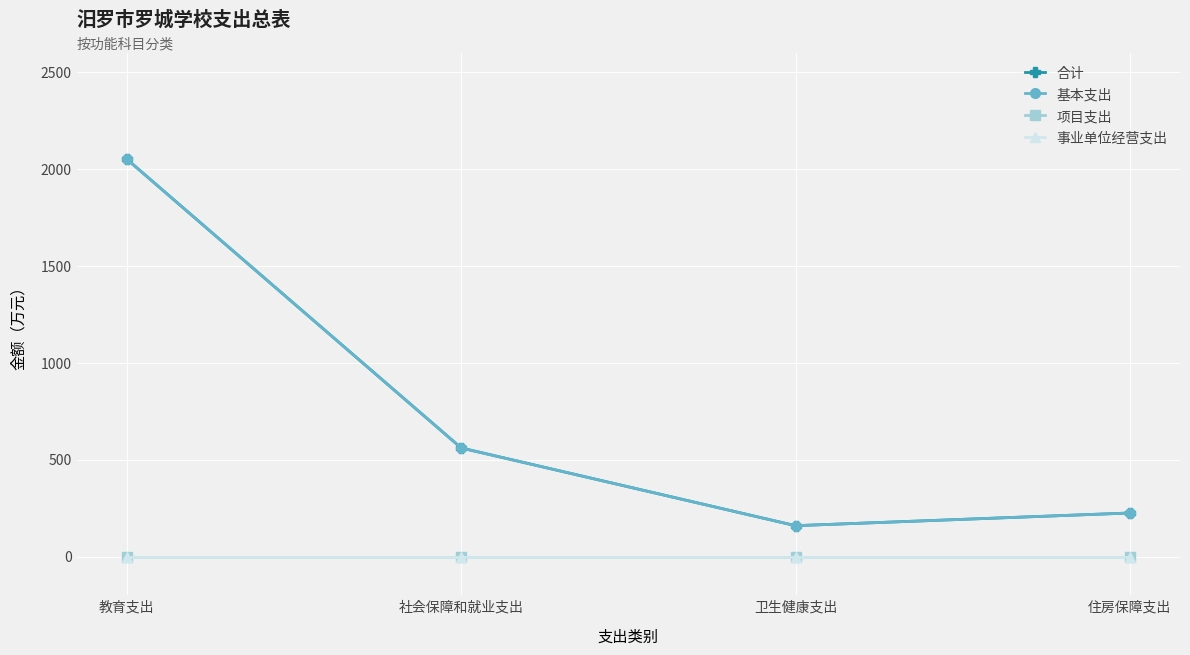

What is the total value across all series at 卫生健康支出?

318.6